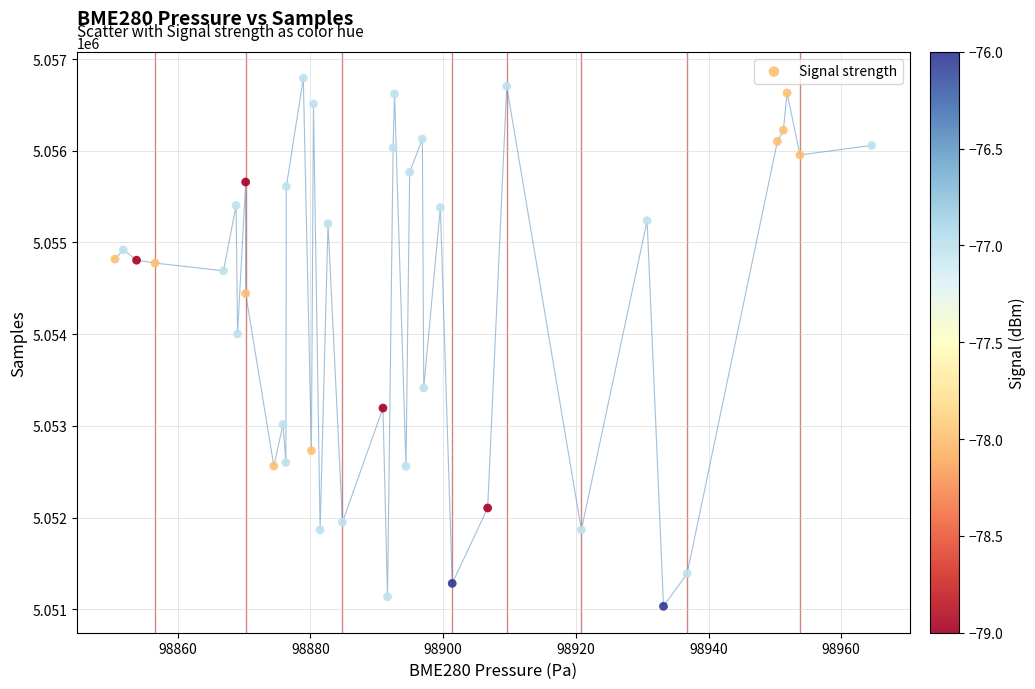

What is the range of Y values (max minus min)?

5757